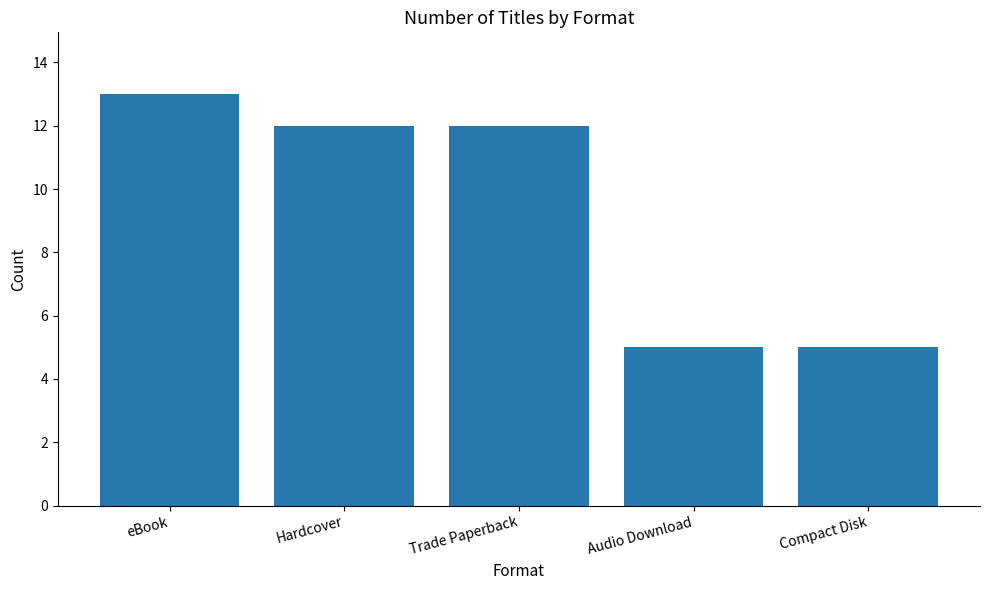

What position from the right is eBook?

5